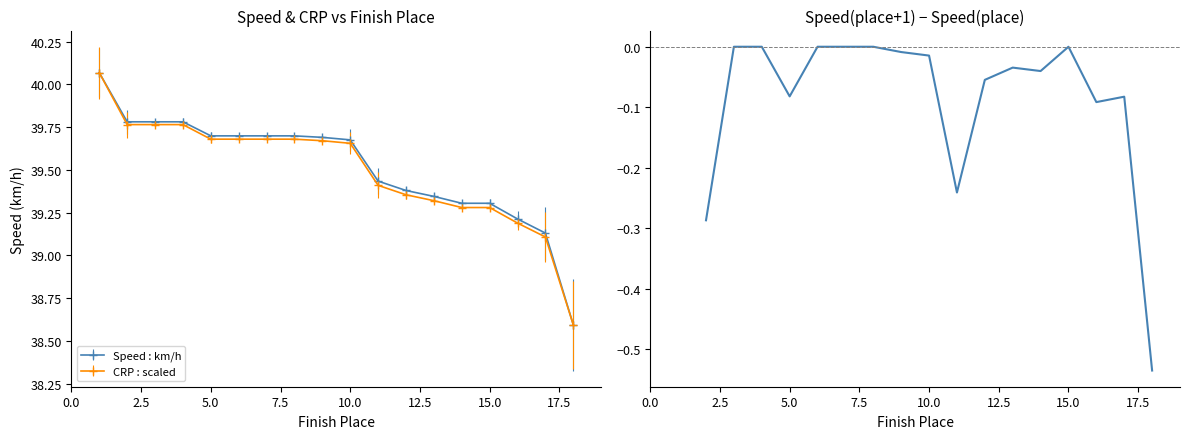

What is the minimum value for Speed : km/h?

38.6